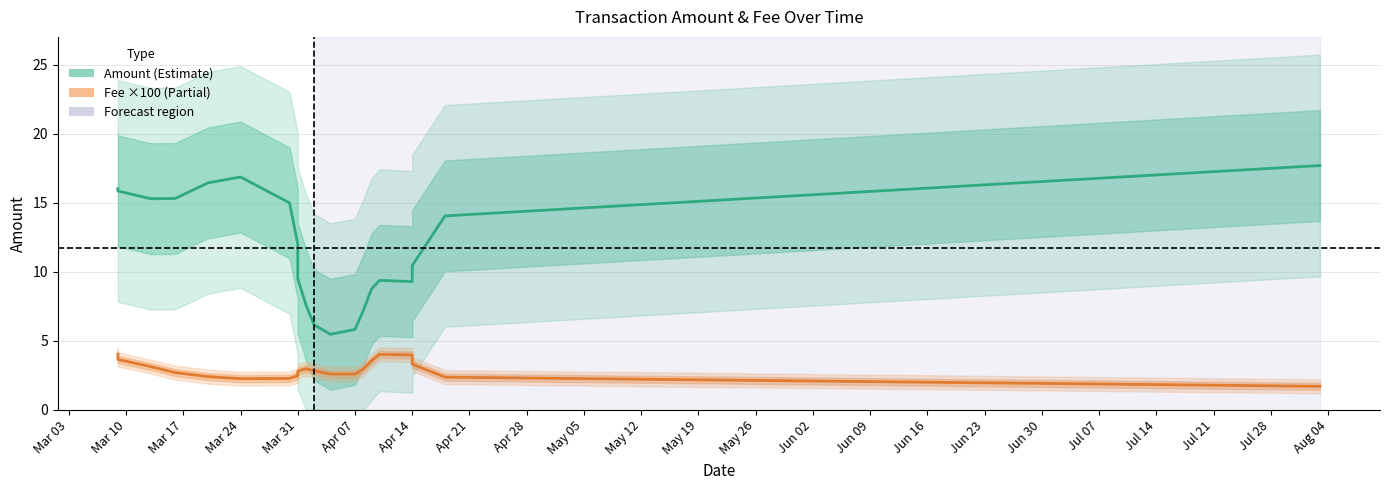

In Fee (×100), how many points are higher than both neighbors (excluding endpoints)?

2